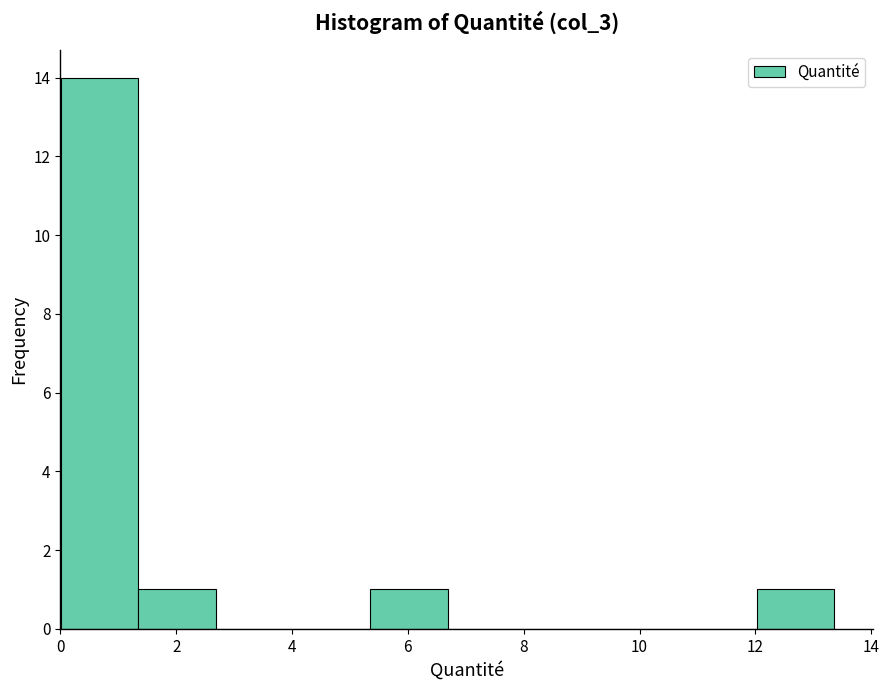

Reading left to right, transcribe this chart: for each bar, give the range it covers on the x-axis and its height. Neither the bar edges nor the heights are printed on the chart, so give them approximately, as read against the axes.

0.0 to 1.4: 14
1.4 to 2.6: 1
2.6 to 4.0: 0
4.0 to 5.4: 0
5.4 to 6.6: 1
6.6 to 8.0: 0
8.0 to 9.4: 0
9.4 to 10.6: 0
10.6 to 12.0: 0
12.0 to 13.4: 1